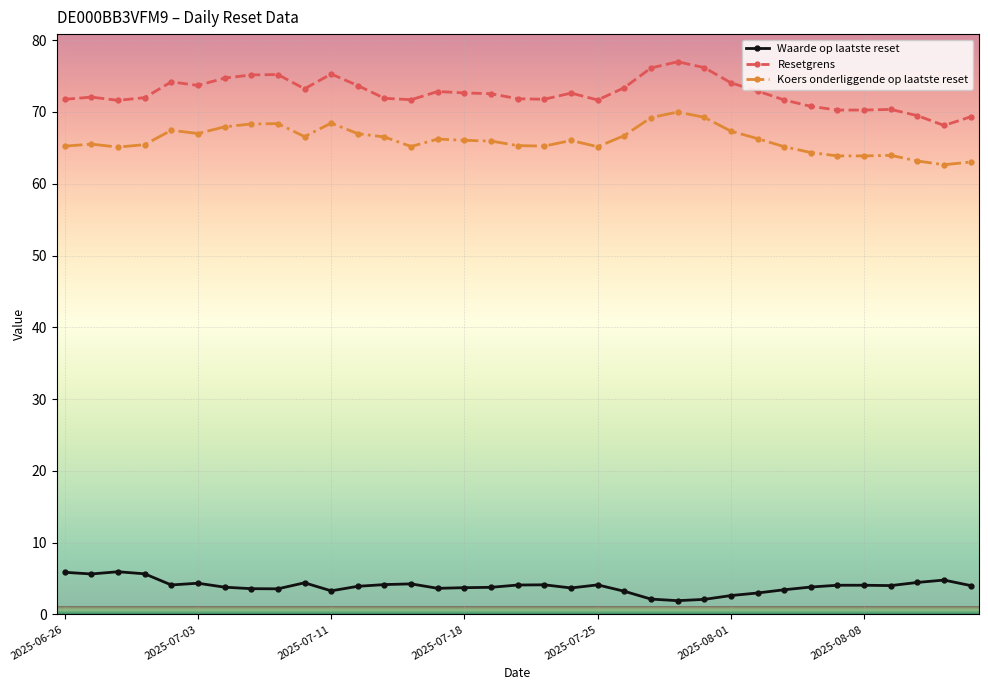

Rank the series by their maximum value, from highest to lowest.

Resetgrens, Koers onderliggende op laatste reset, Waarde op laatste reset